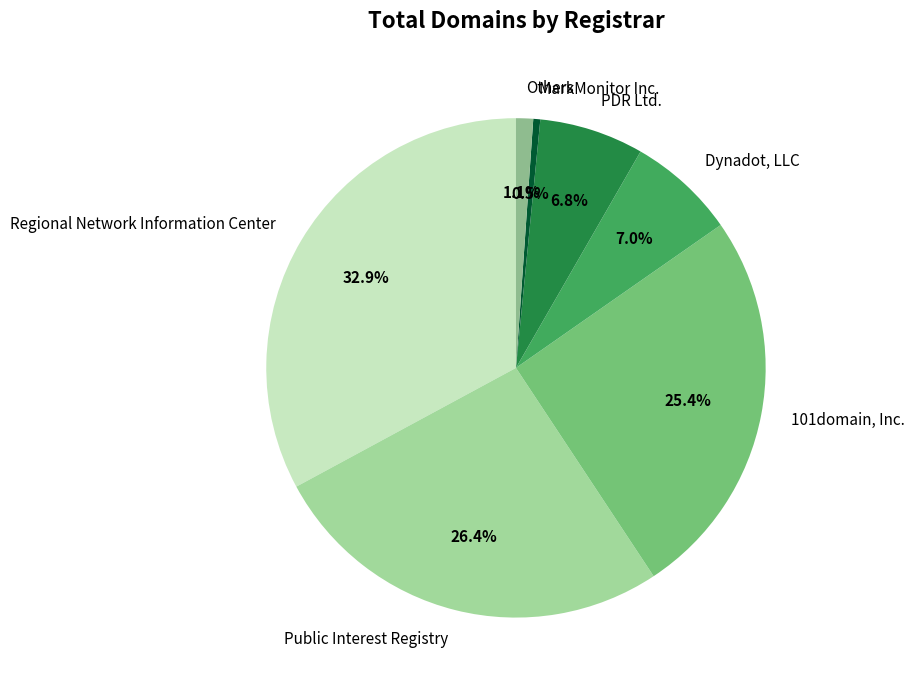

Do Dynadot, LLC and Others together represent more than half of the pie?

No